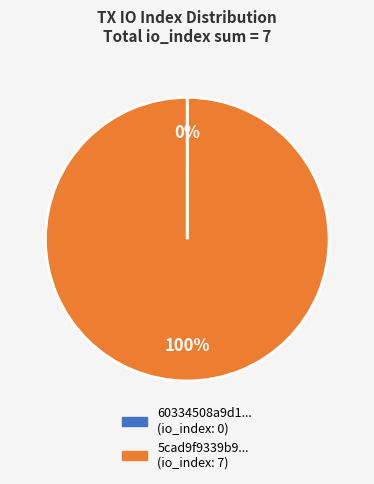

Is there any slice that represents more than half of the pie?

Yes